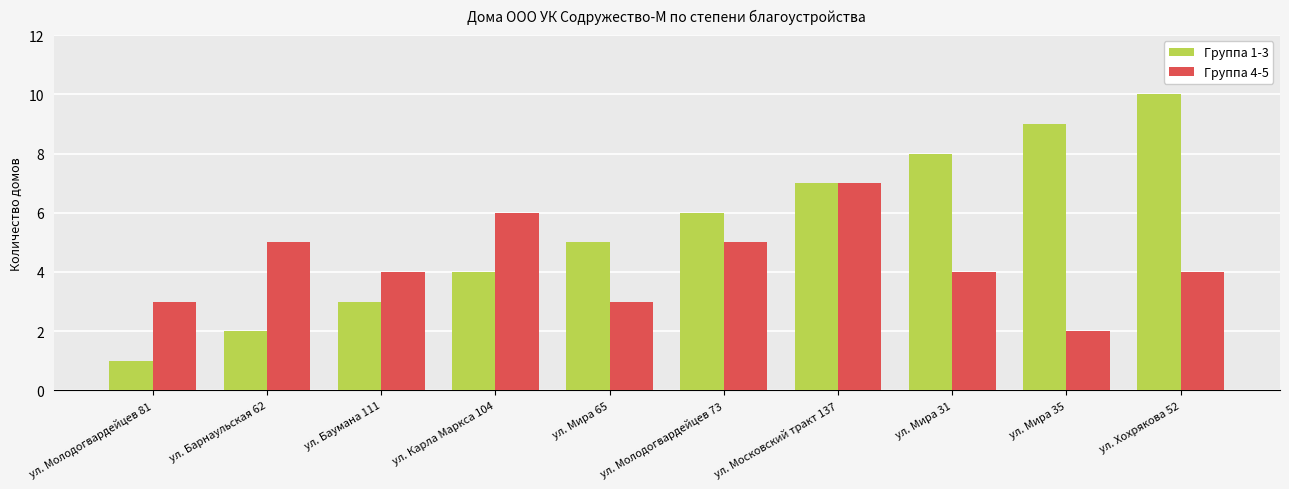

How many bars are there in total?

20